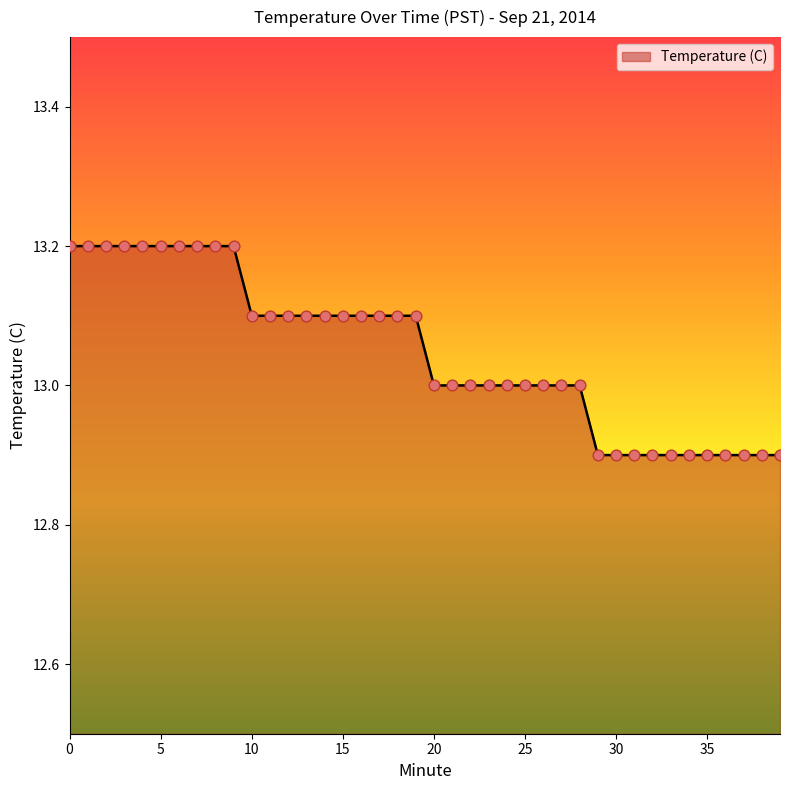

What is the difference between the maximum and minimum values?

0.3